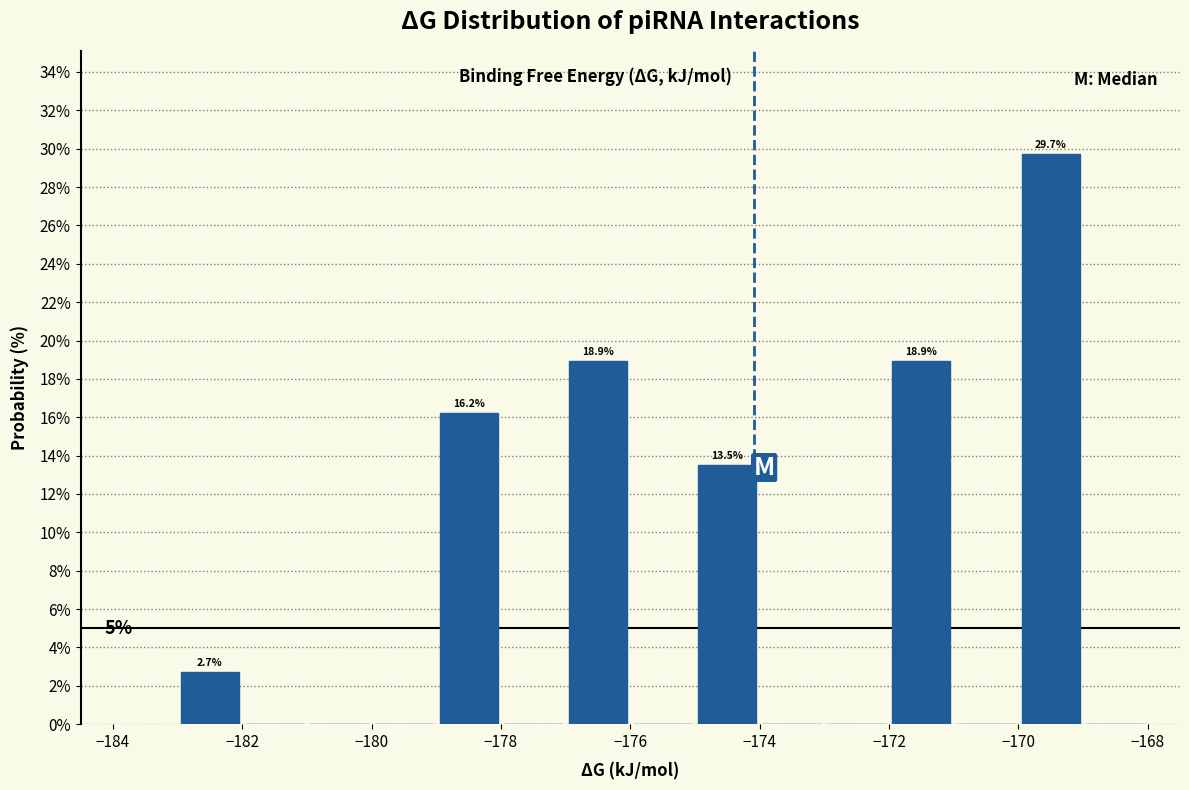

Over which range of the x-axis is the bar tallest?

-170 to -169